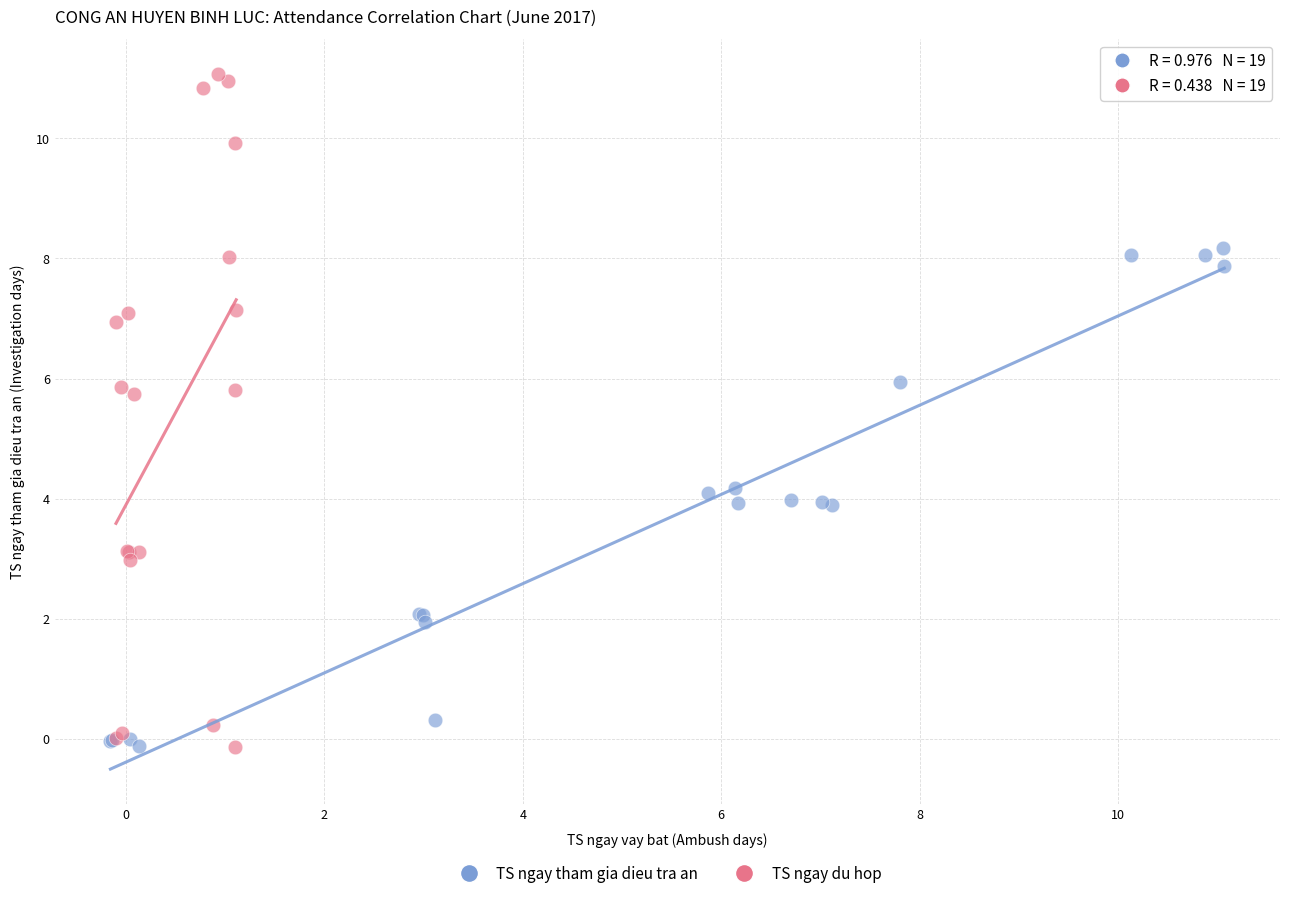

Which series reaches the maximum Y coordinate?

TS ngay du hop